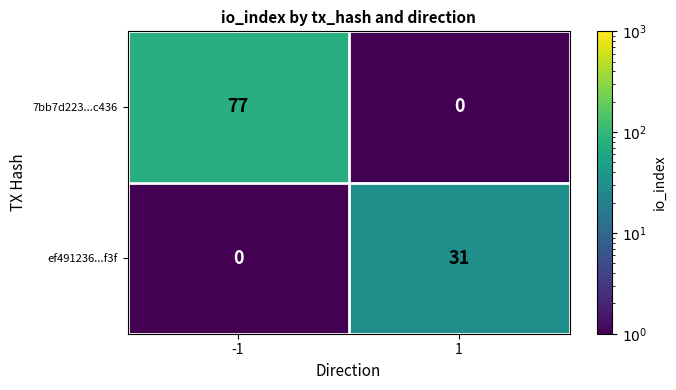

Reading right to left, what are all the values shown in this chart?

7bb7d223...c436: 0	77
ef491236...f3f: 31	0